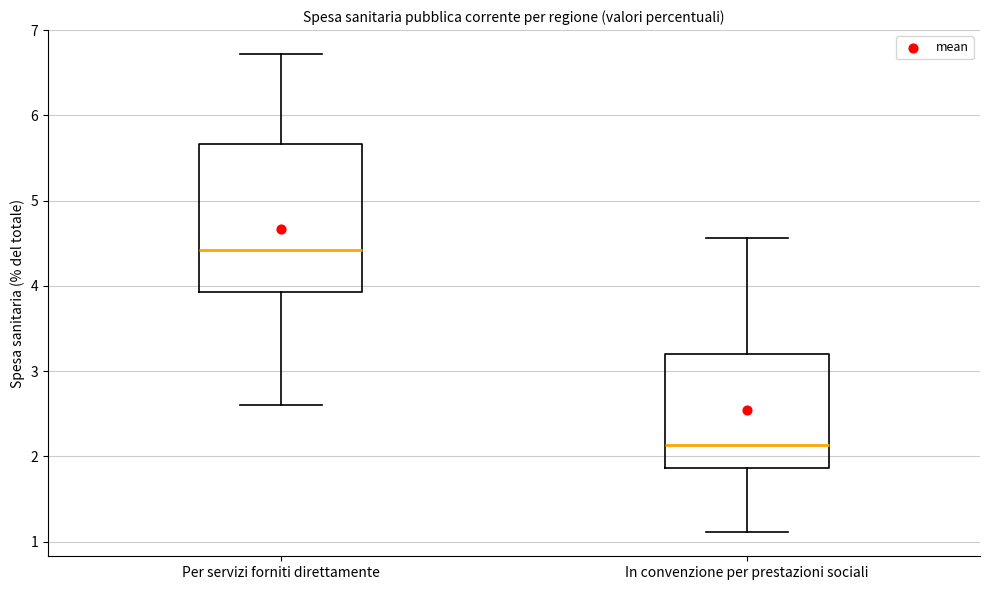

Where is the upper edge of the box for In convenzione per prestazioni sociali on the y-axis? The values are not printed on the chart, so give them approximately, as read against the axis.

3.2